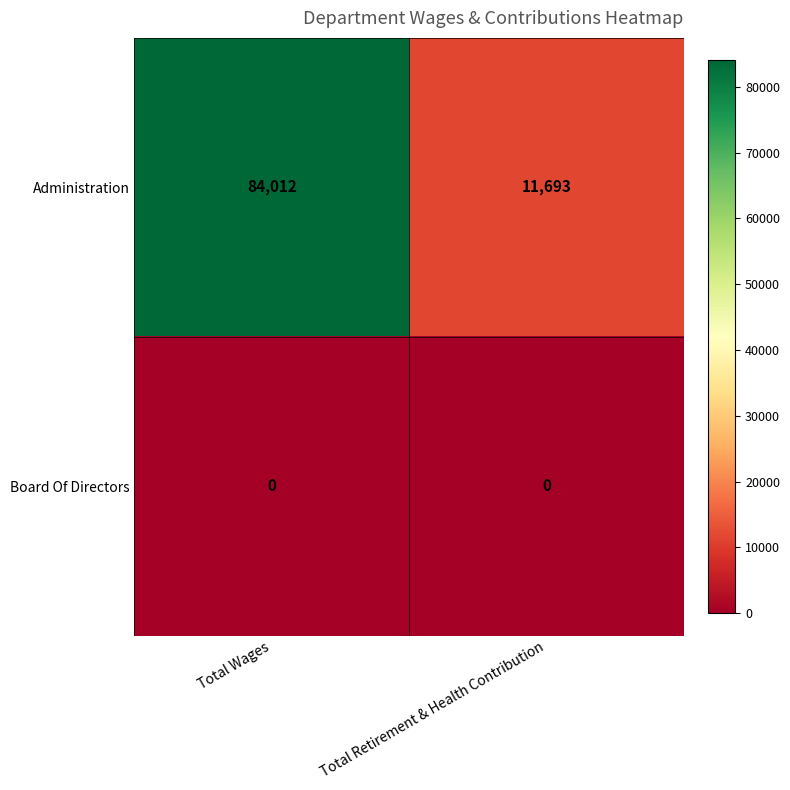

List the series in order of their overall mean, highest first.

Administration, Board Of Directors